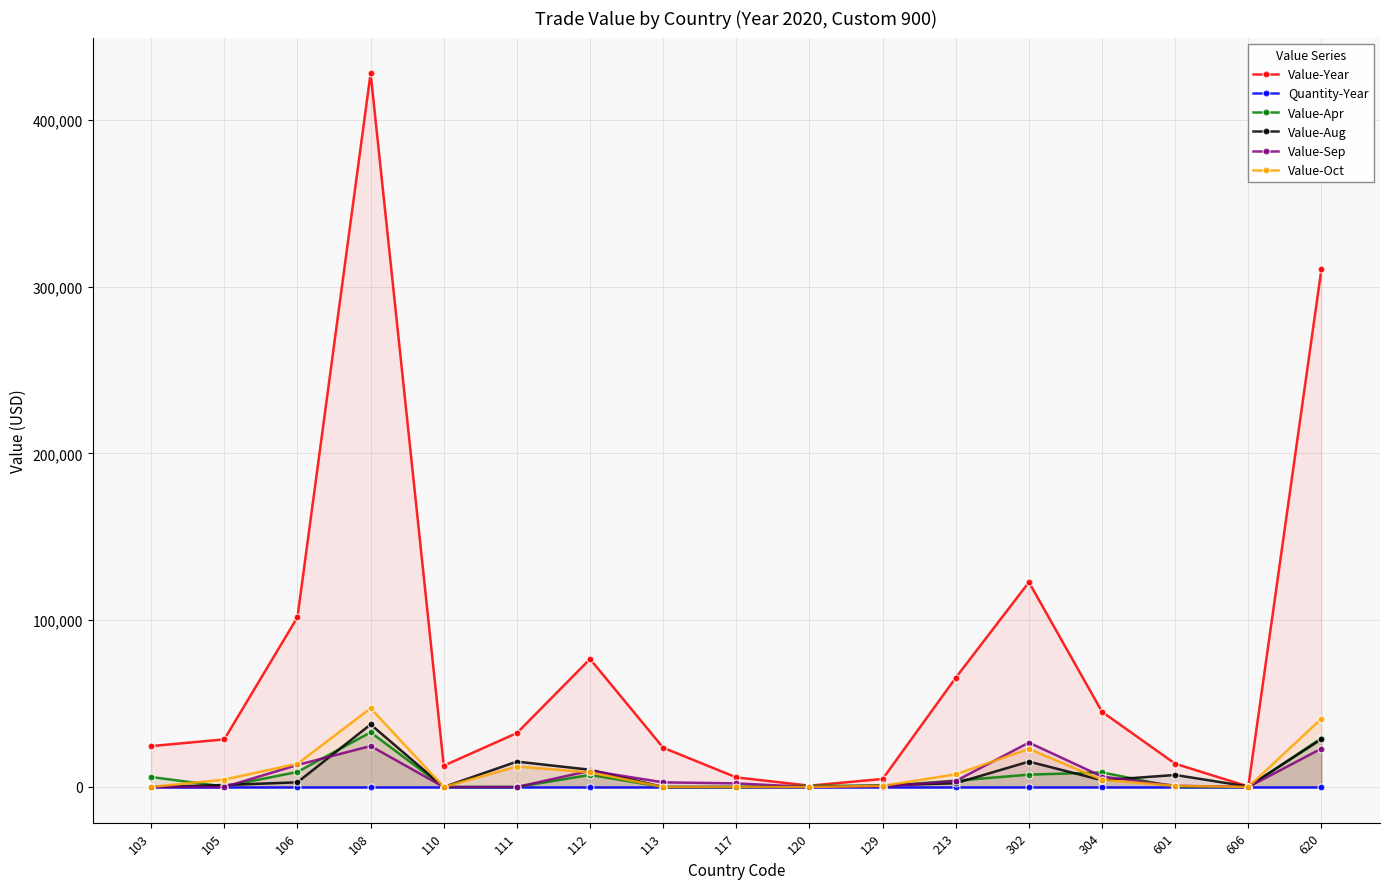

What is the maximum value for Value-Apr?

32774